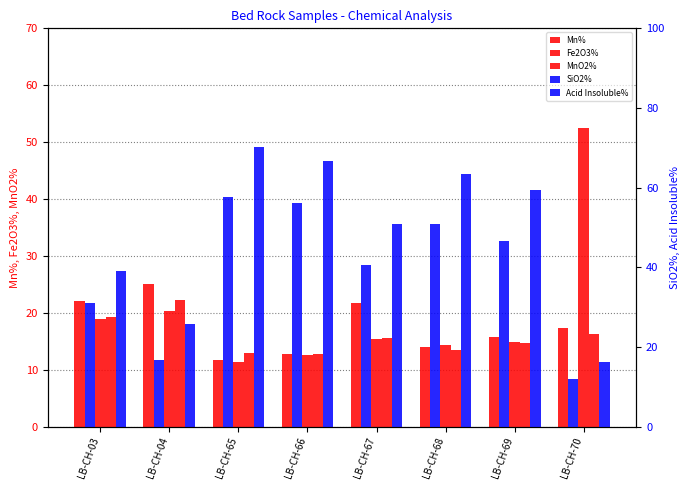

At which category is the sum across all series the highest?

LB-CH-65